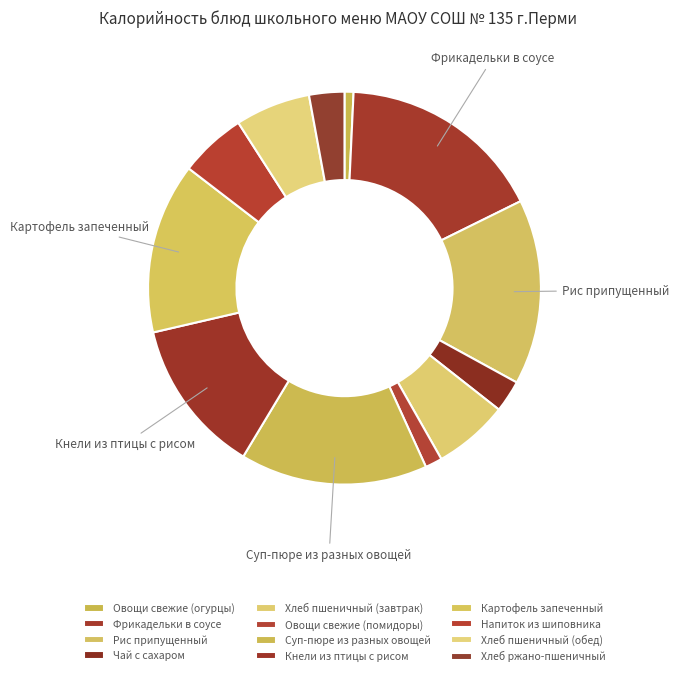

What is the change in value from Рис припущенный to Суп-пюре из разных овощей?

+2.2